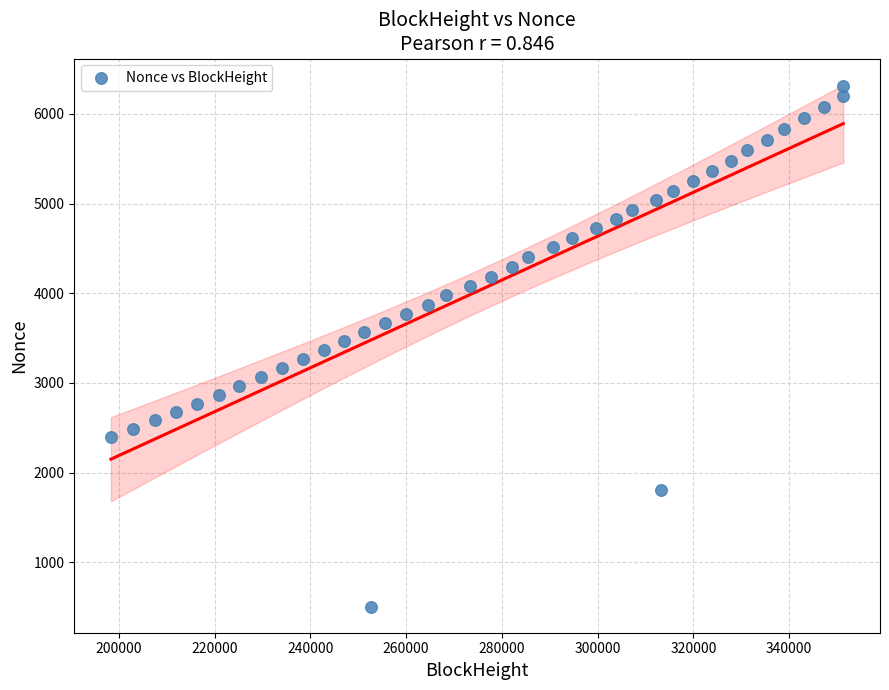

What is the range of Y values (max minus min)?

5810